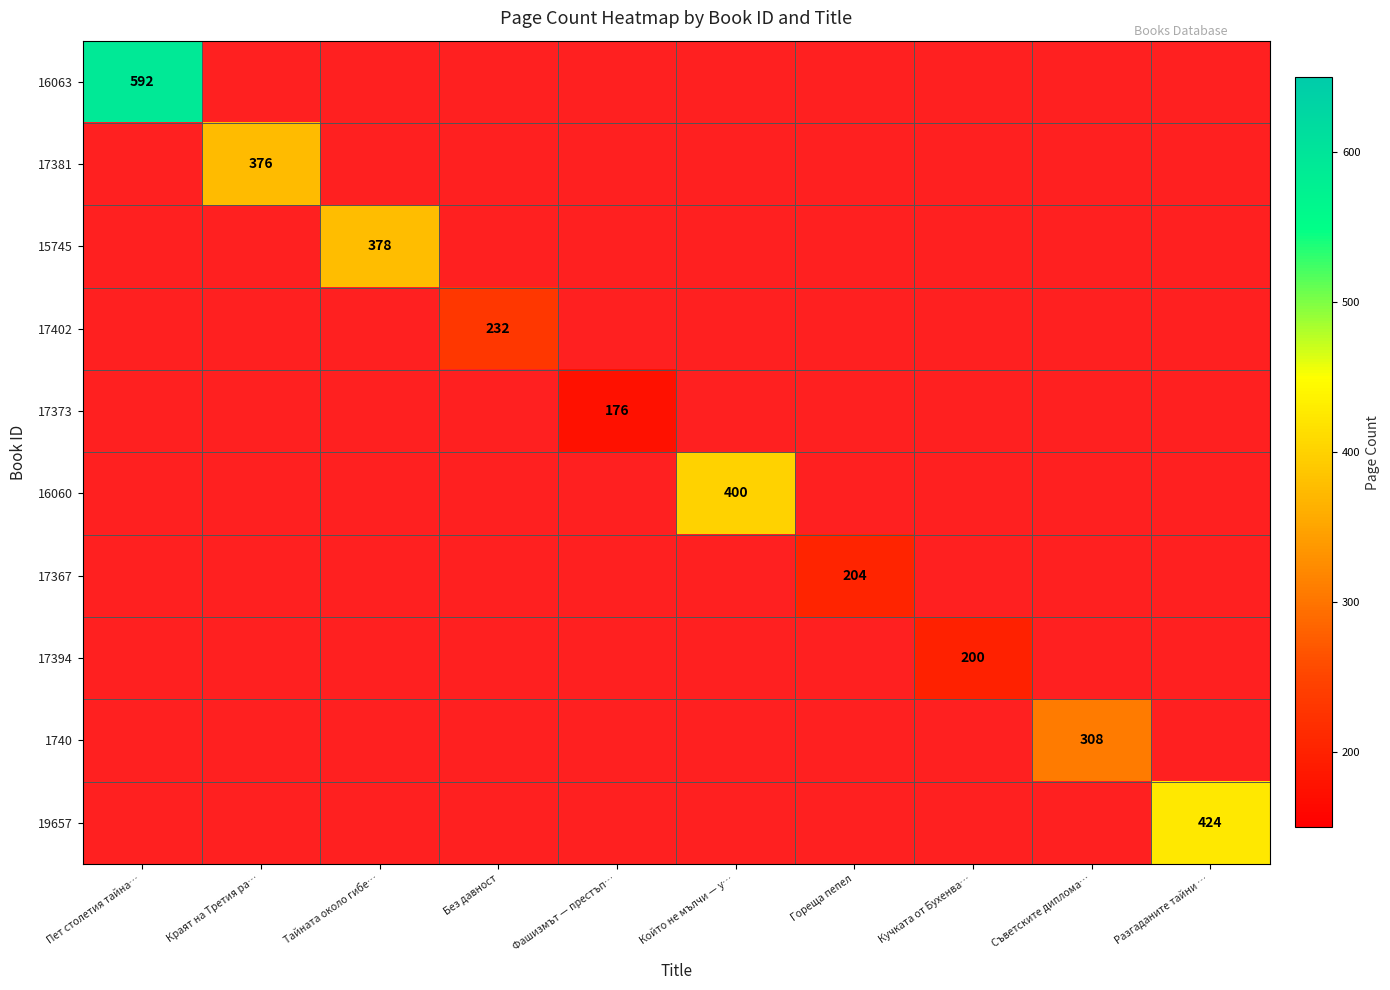

Which category has the highest value across all series?

Пет столетия тайна…